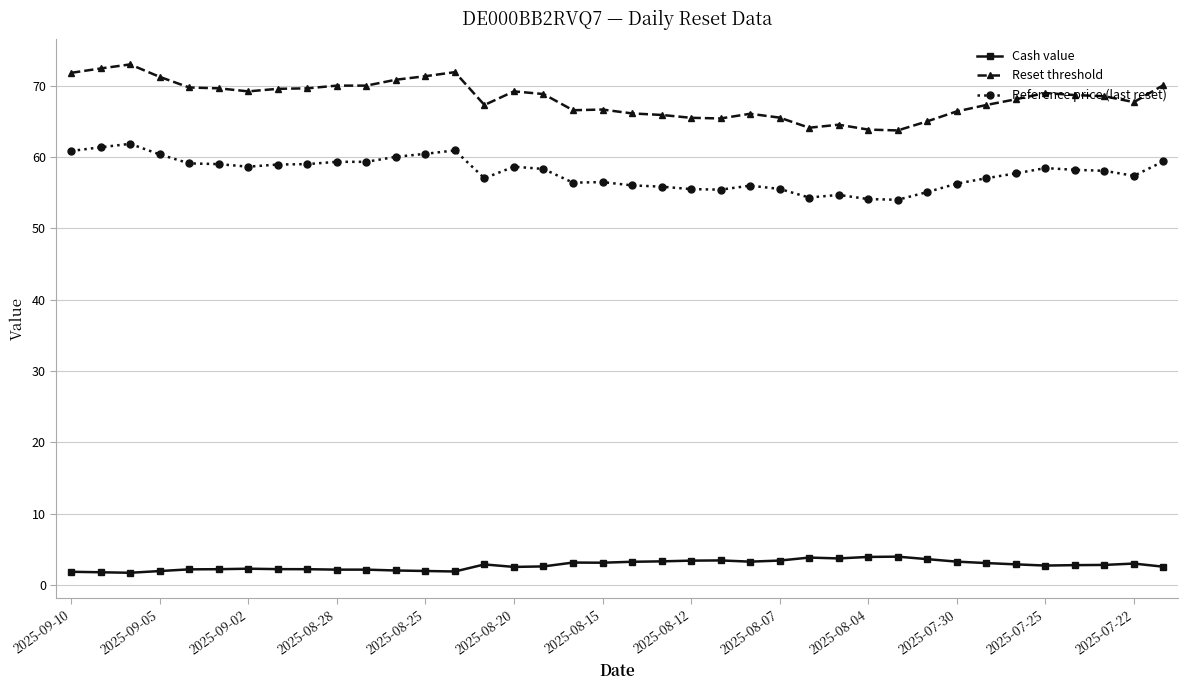

True or false: Reference price (last reset) has more than 1 points higher than both neighbors.

True